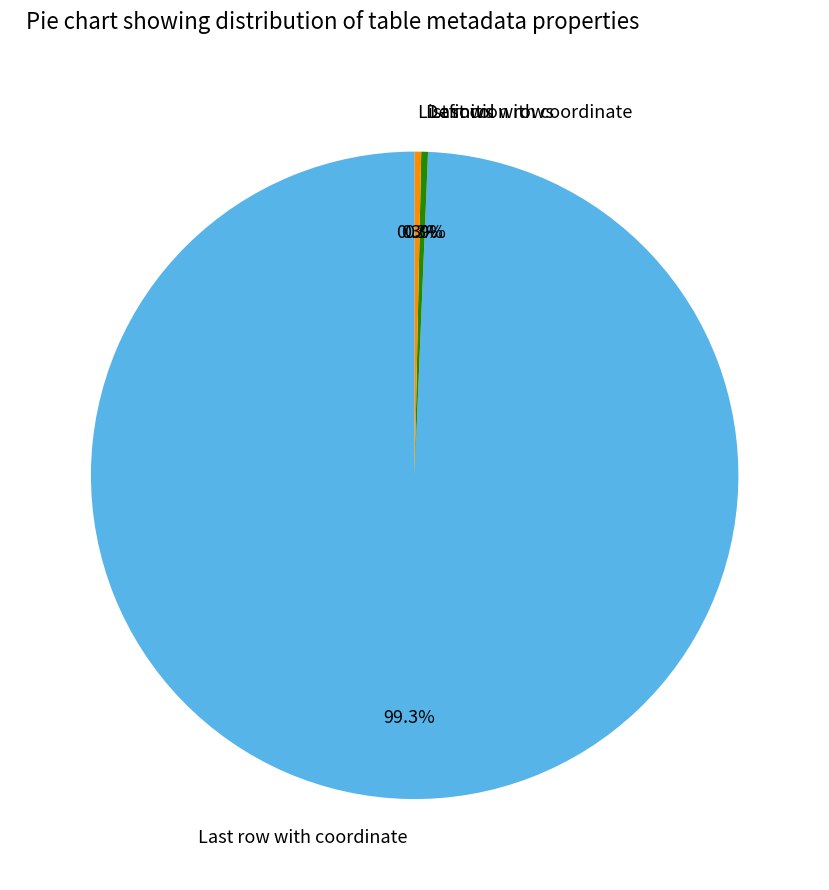

Does List rows represent more than half of the total?

No